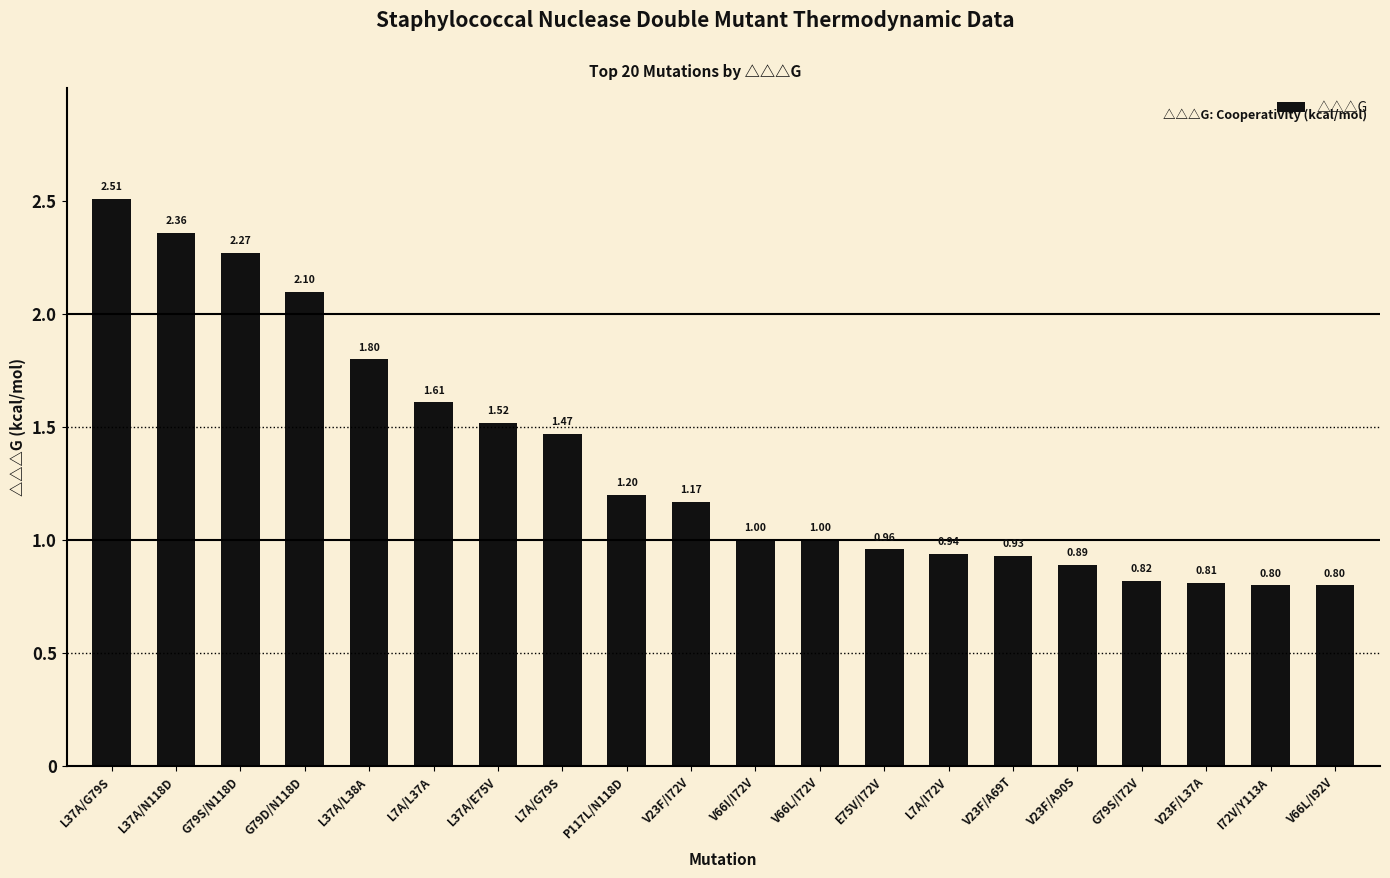

How many data points does each series have?

20